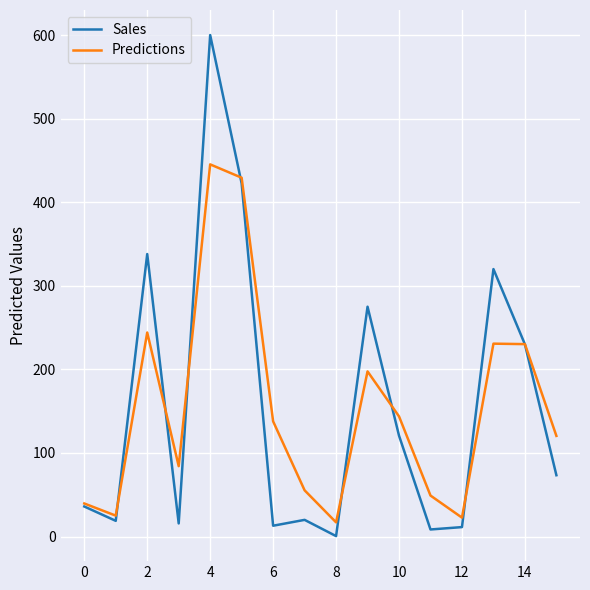

True or false: Sales and Predictions cross at least once.

True